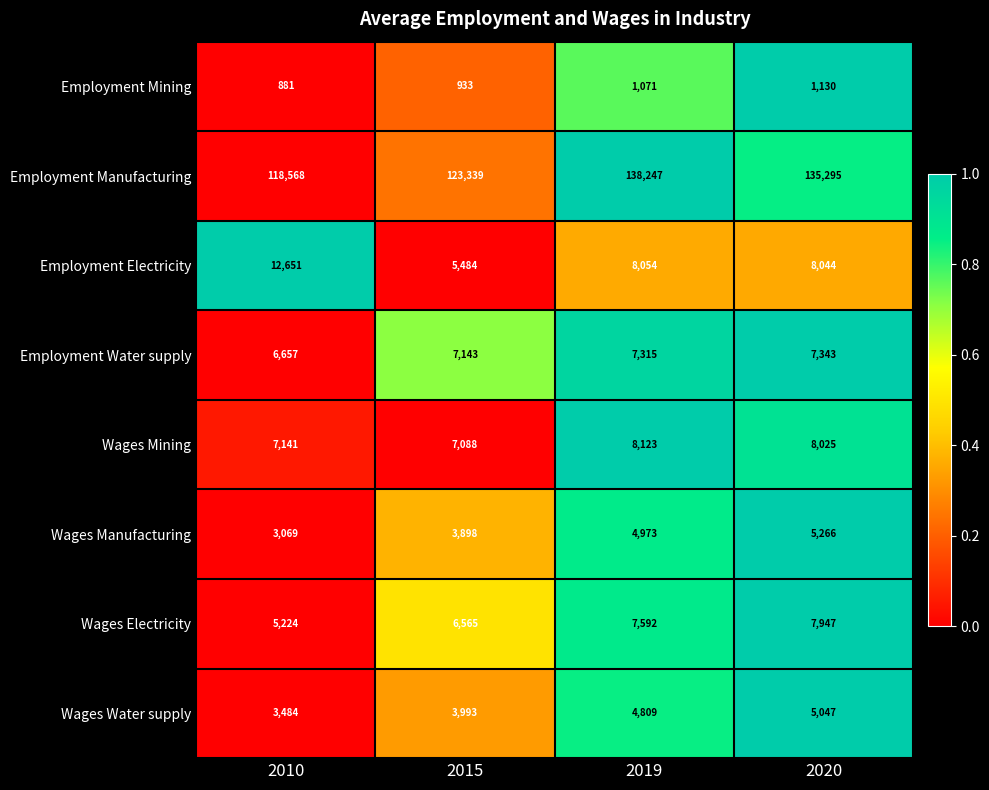

What is the difference between the highest and lowest values at 2015?

122406